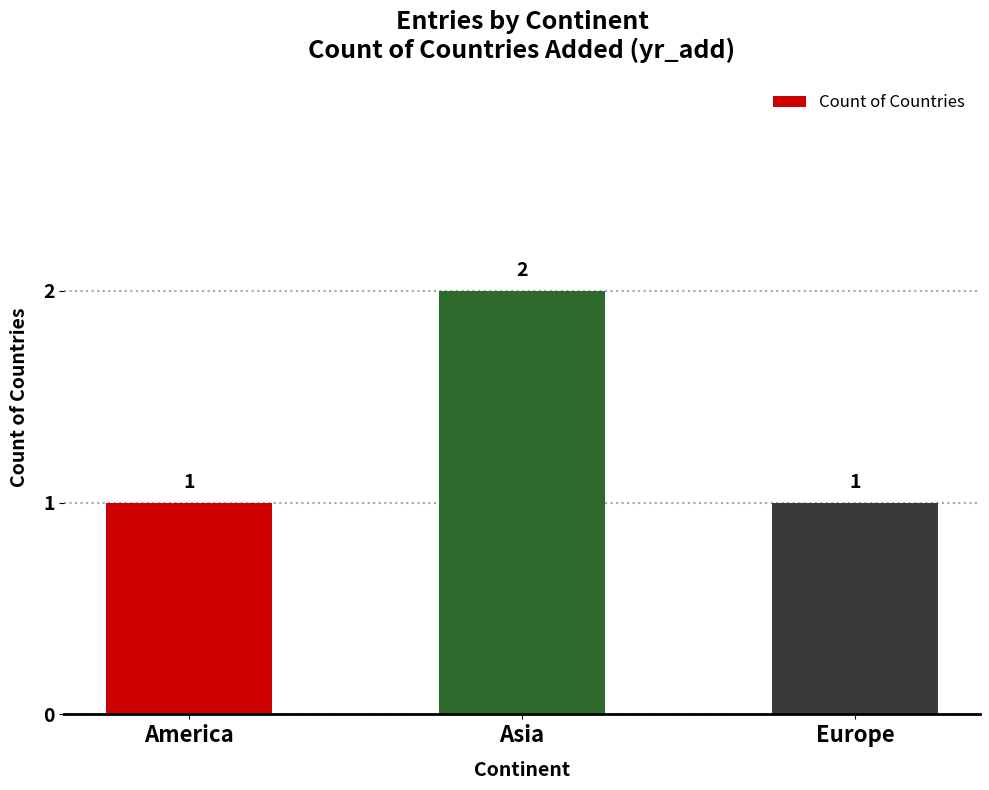

How many data points are above 1?

1